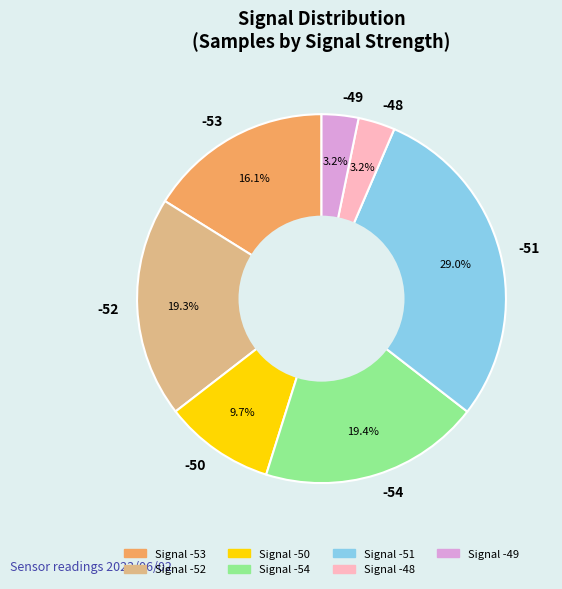

What percentage is NOT represented by -51?

71.0%